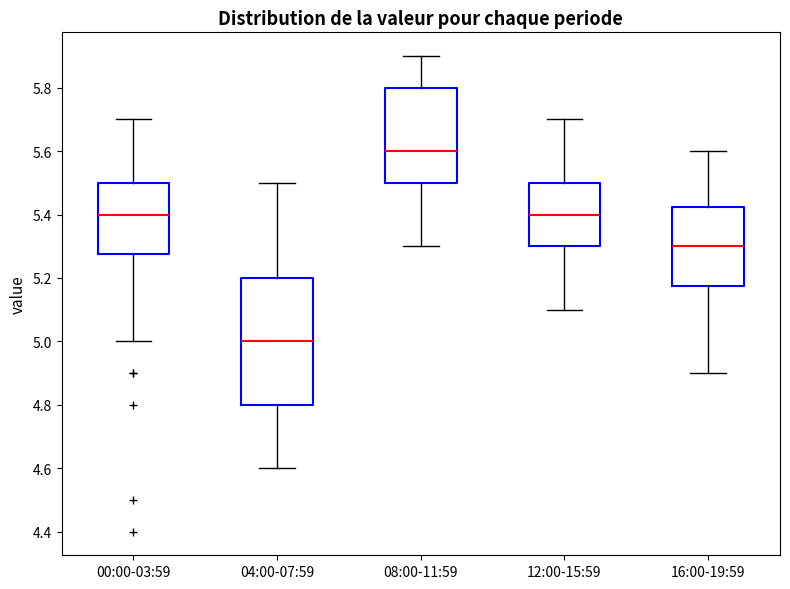

Where is the lower edge of the box for 12:00-15:59 on the y-axis? The values are not printed on the chart, so give them approximately, as read against the axis.

5.30